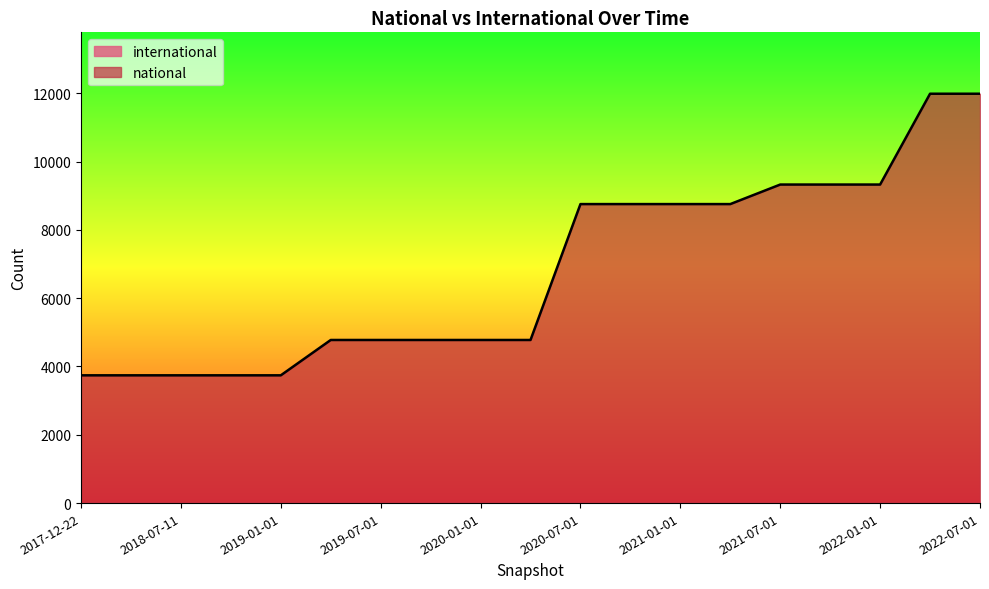

List the labels in order of value, smallest first.

2017-12-22, 2018-04-09, 2018-07-11, 2018-09-28, 2019-01-01, 2019-04-06, 2019-07-01, 2019-10-09, 2020-01-01, 2020-04-01, 2020-07-01, 2020-10-01, 2021-01-01, 2021-04-01, 2021-07-01, 2021-10-01, 2022-01-01, 2022-04-01, 2022-07-01